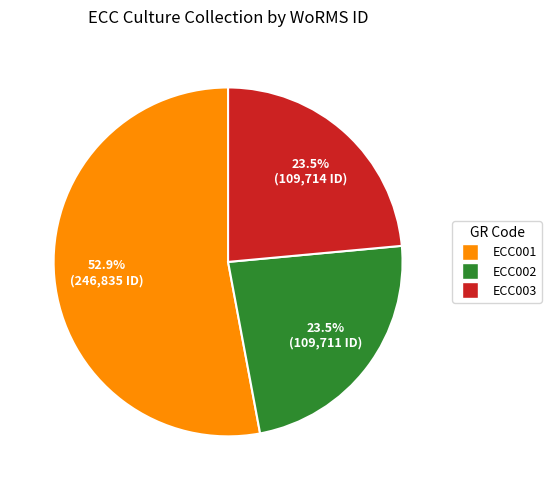

Does ECC002 account for over 50% of the chart?

No